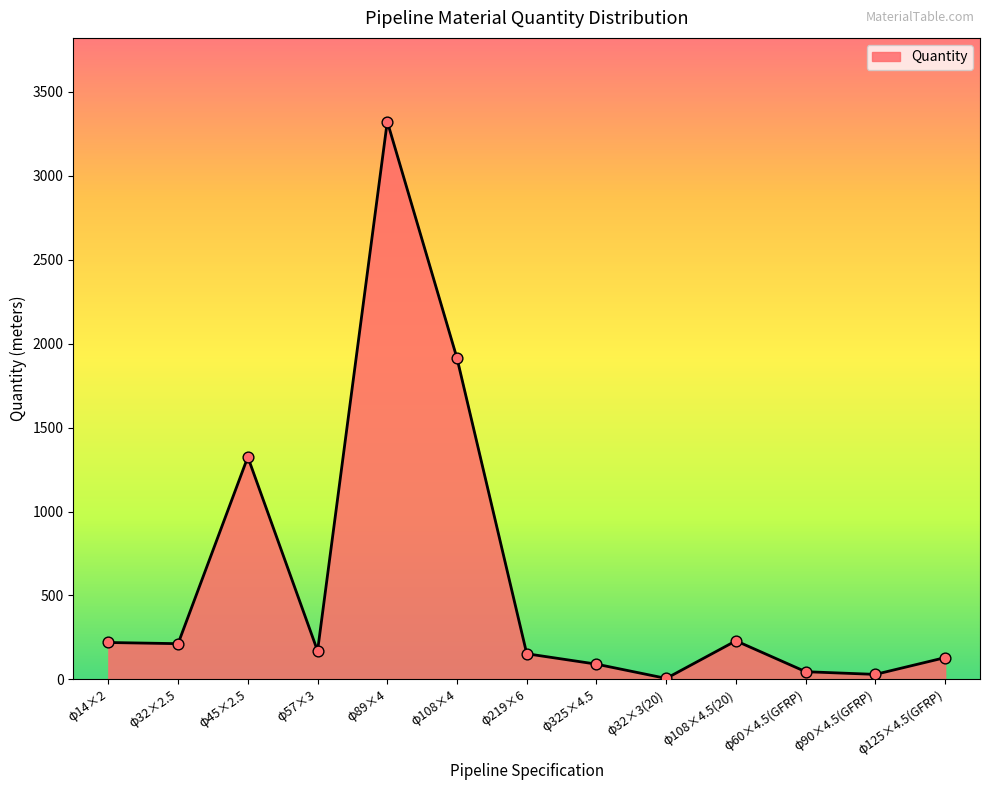

What is the ratio of the value at φ125×4.5(GFRP) to the value at φ108×4.5(20)?

0.6